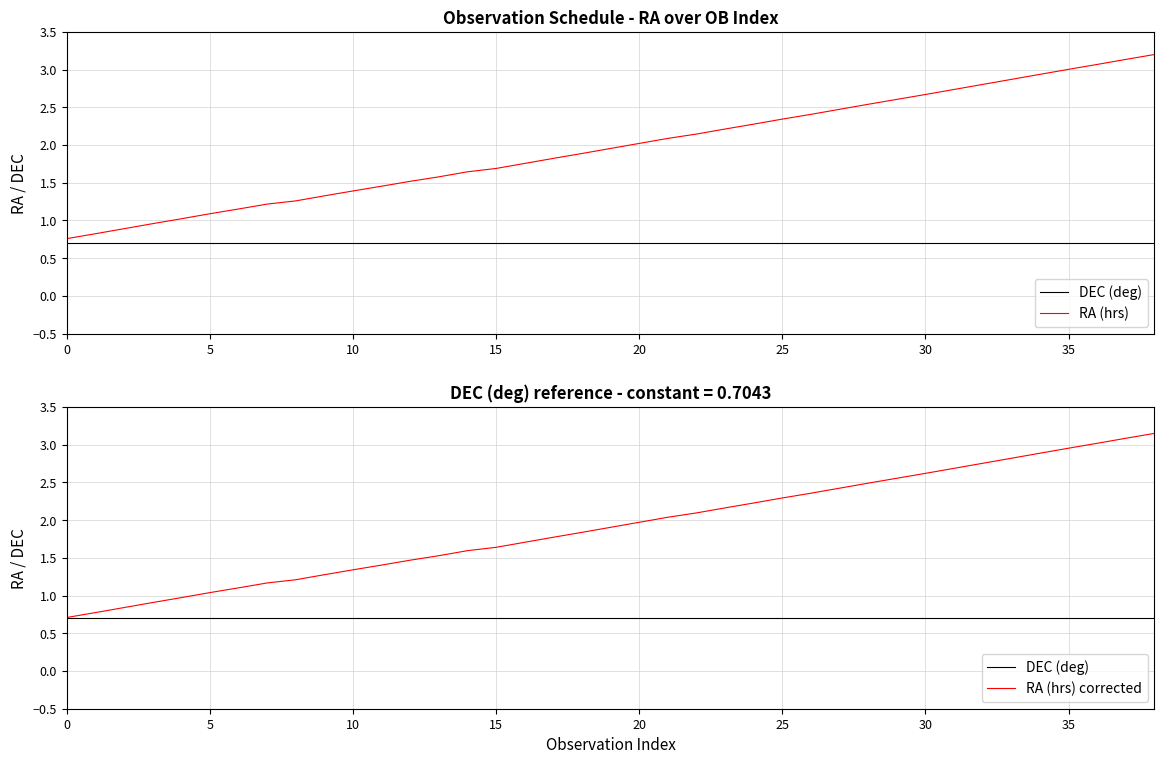

At how many categories does at least one series exceed 1?

35